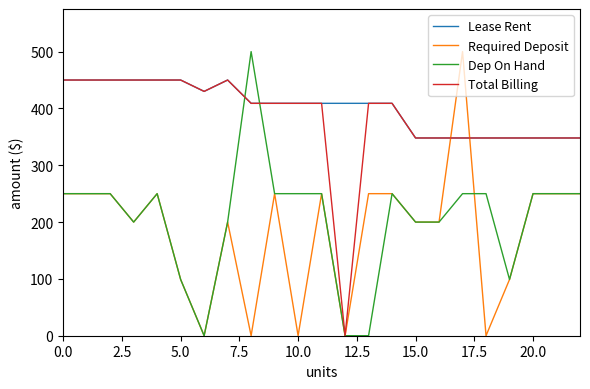

Rank the series by their maximum value, from lowest to highest.

Lease Rent, Total Billing, Required Deposit, Dep On Hand